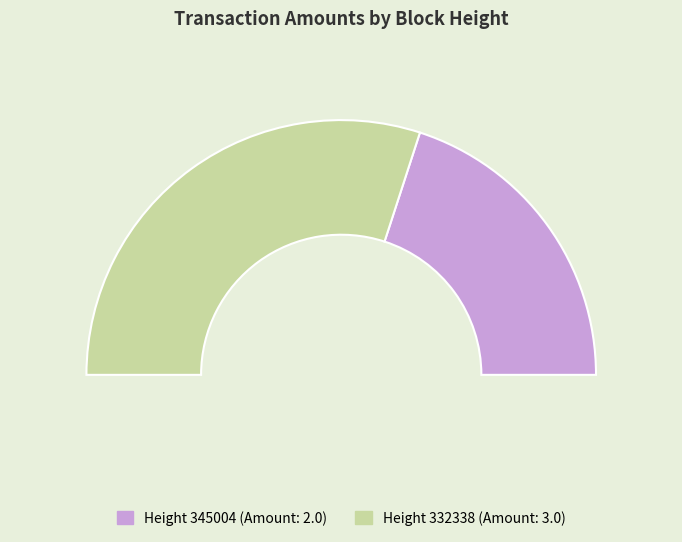

To the nearest percent, what percentage of the pie is 332338?

60%